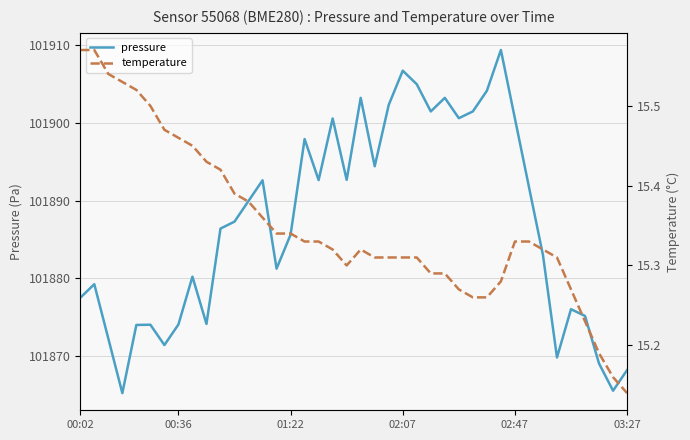

Which series has the widest spread of values?

pressure